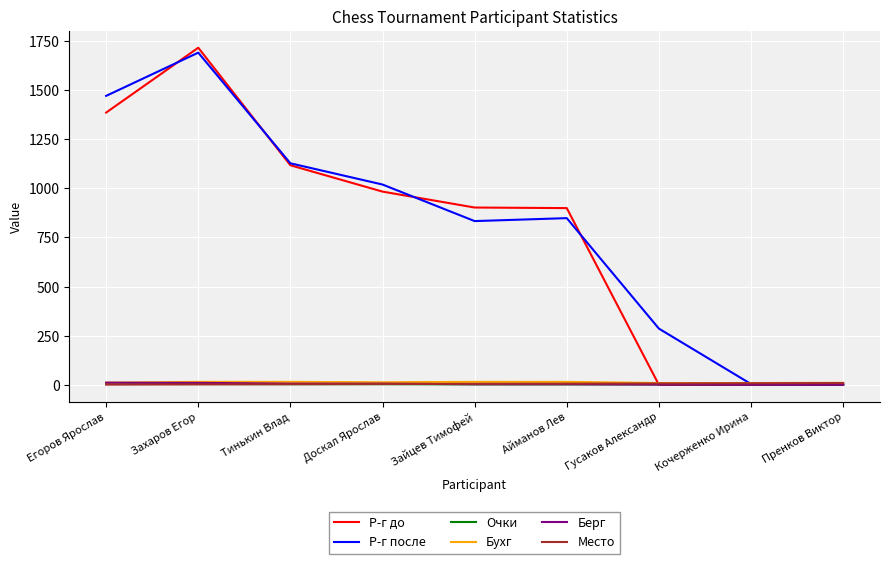

Is it true that Р-г до equals 1940 at Тинькин Влад?

False